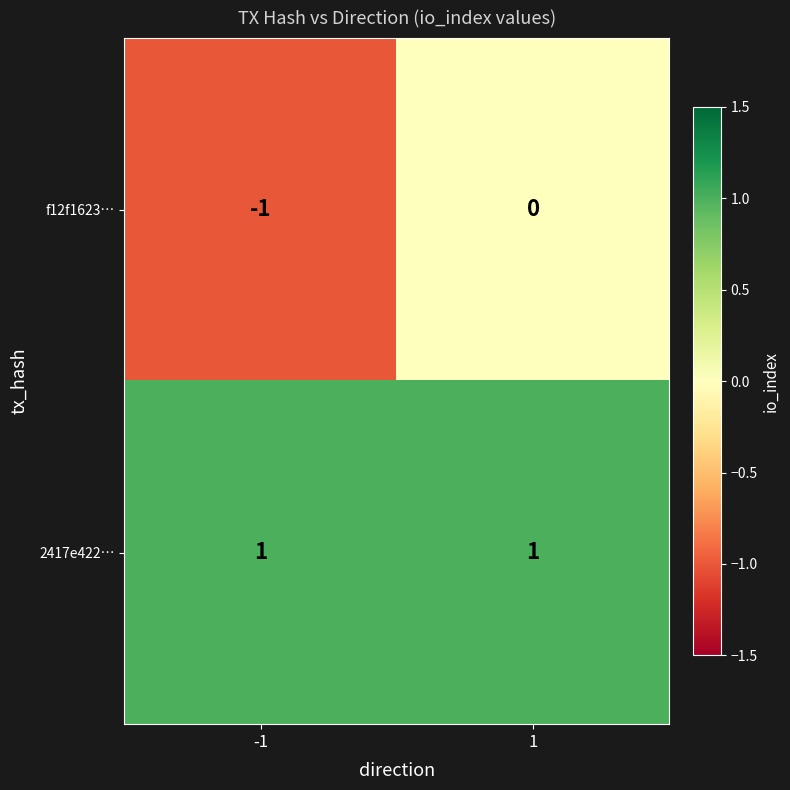

Between -1 and 1, which series saw the biggest shift?

f12f1623…